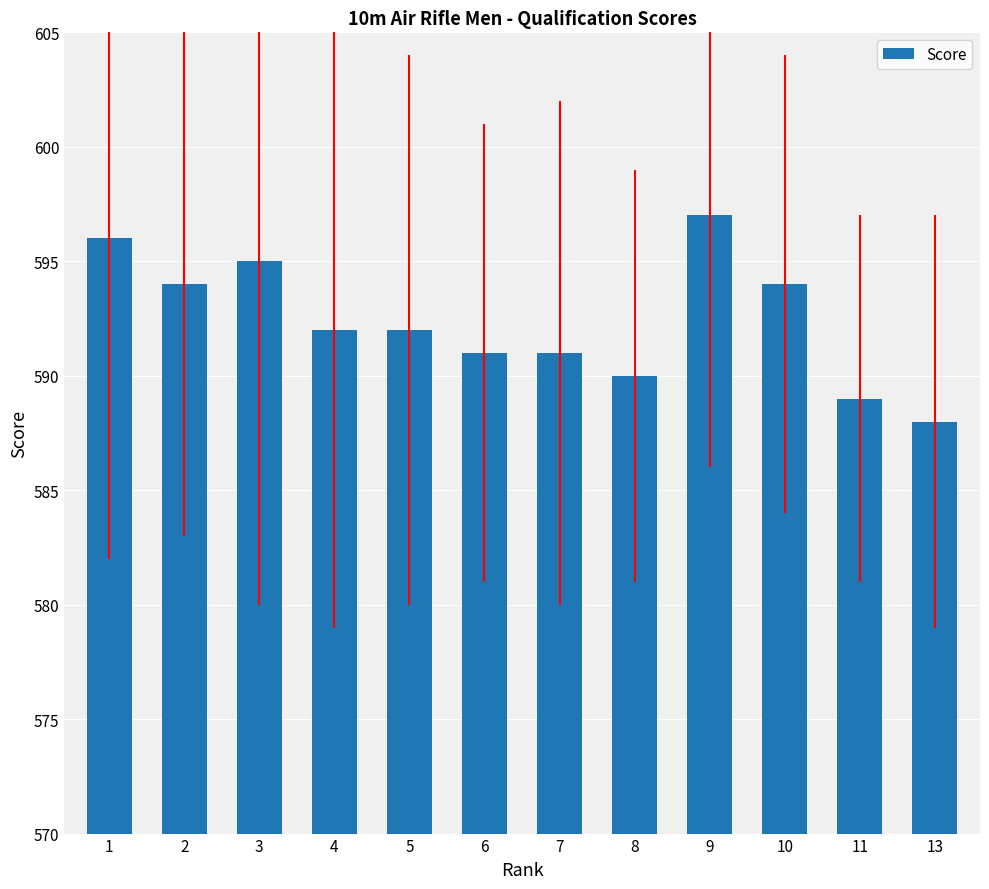

What is the change in value from 5 to 10?

+2